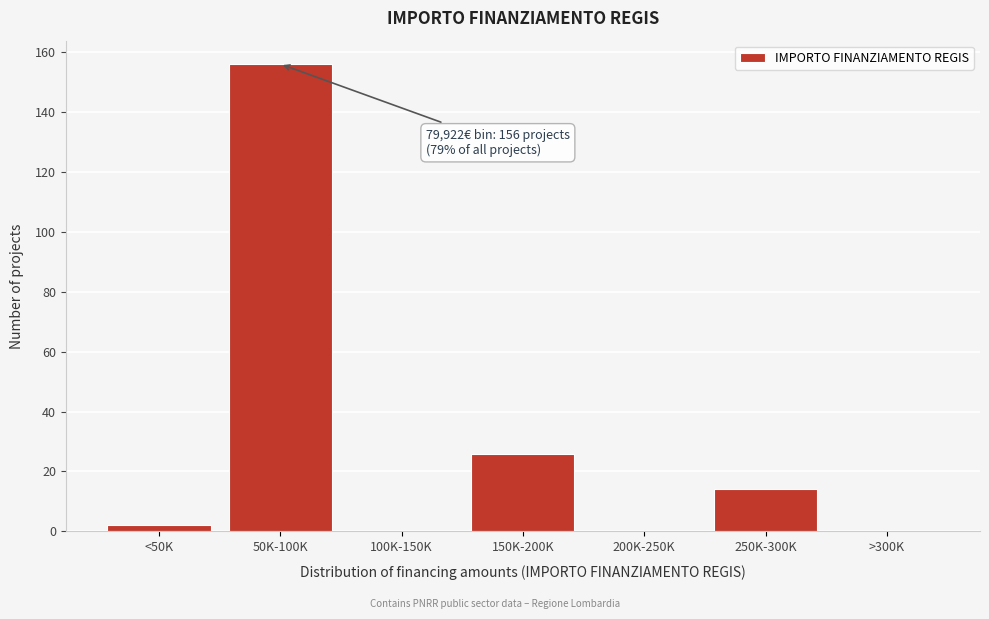

Reading left to right, list all the values displayed in this chart.

<50K=2	50K-100K=156	100K-150K=0	150K-200K=26	200K-250K=0	250K-300K=14	>300K=0